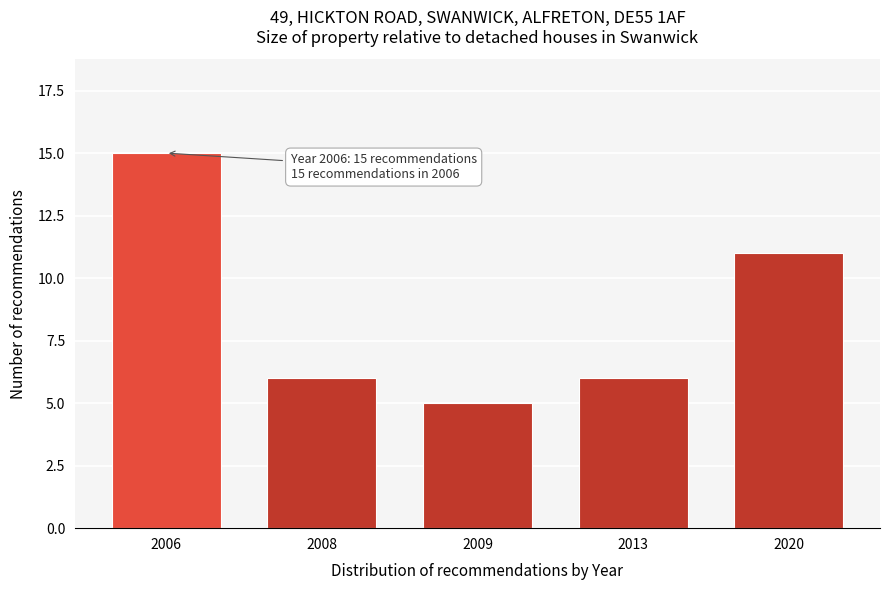

Reading left to right, transcribe all the data shown in this chart.

15	6	5	6	11